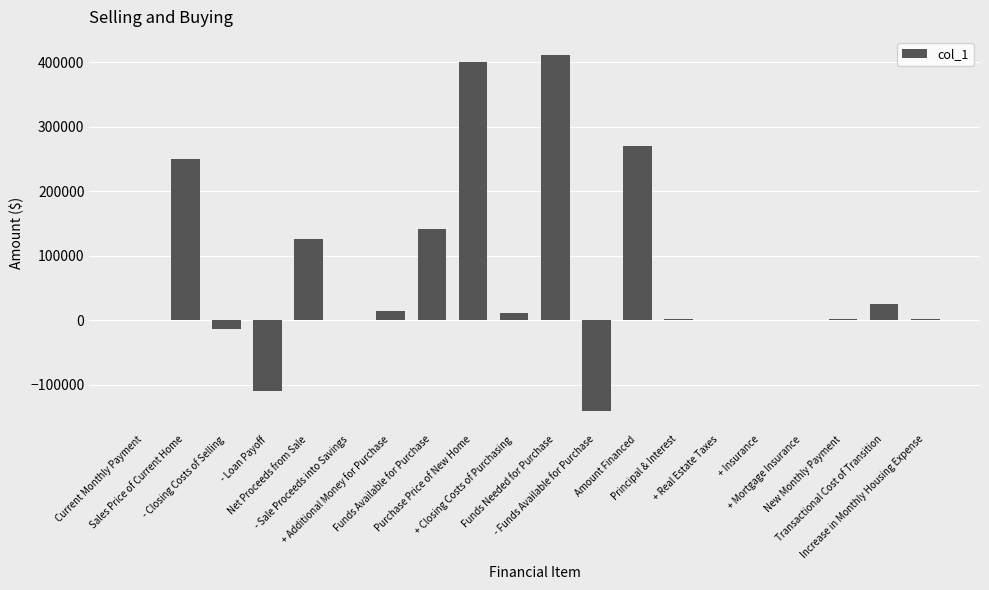

Count the number of categories in the chart.

20